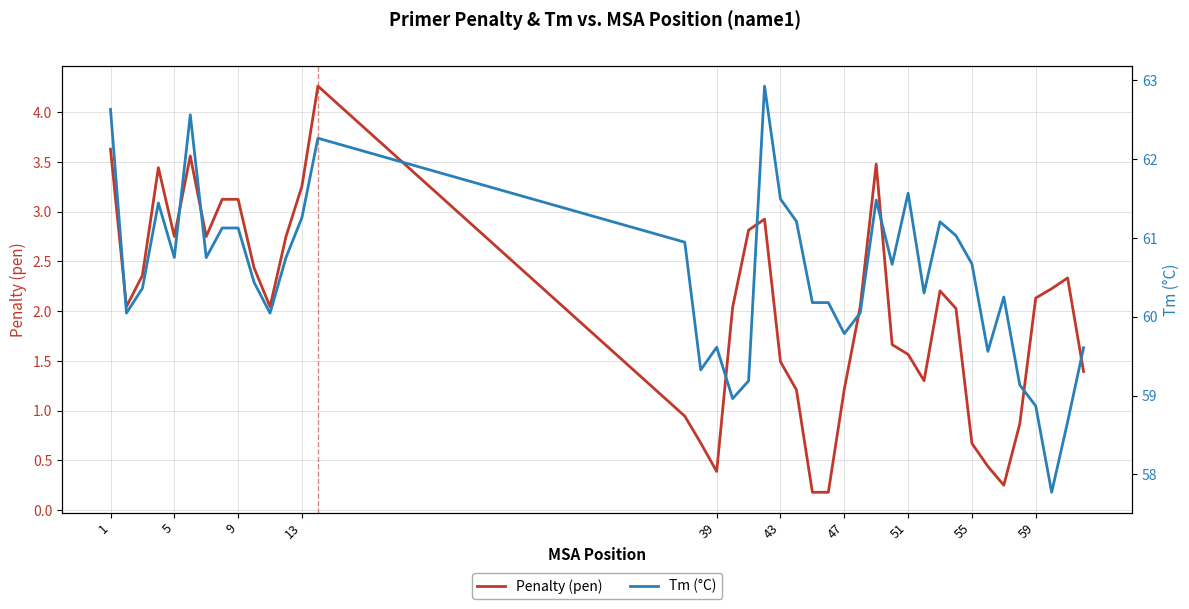

What is the highest value of the Penalty (pen) series?

4.3